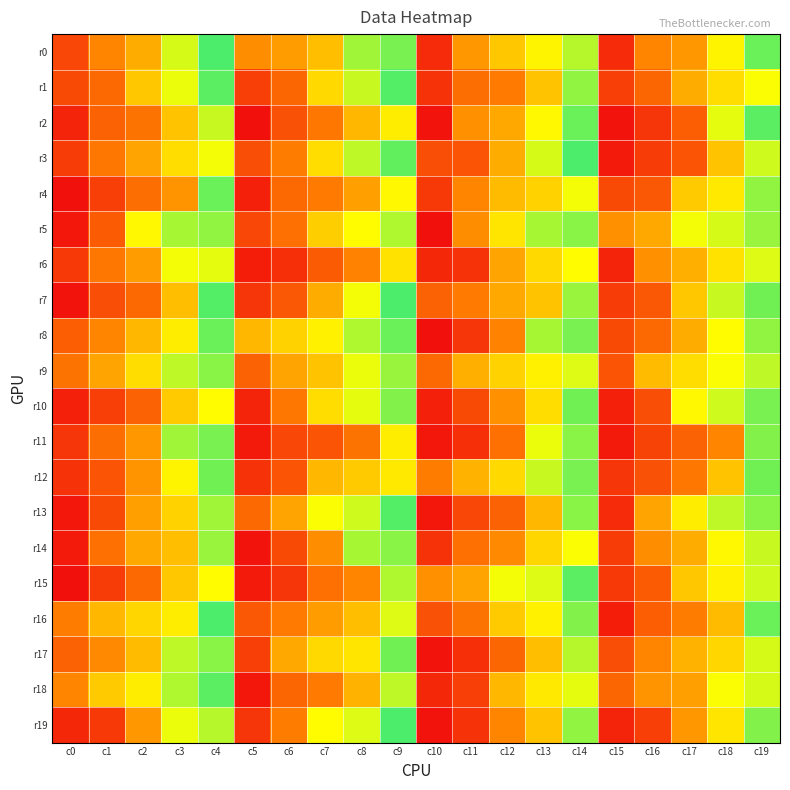

At which category does the chart reach its minimum across all series?

c5